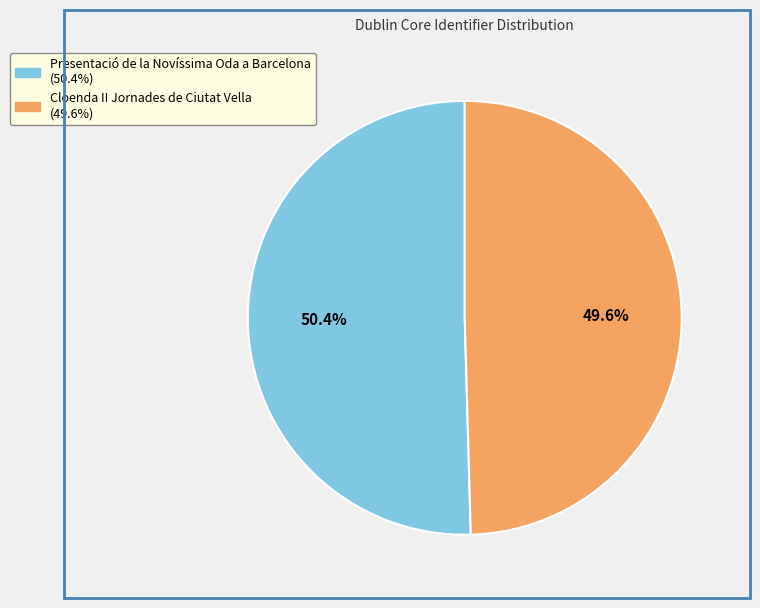

To the nearest percent, what portion does Cloenda II Jornades de Ciutat Vella represent?

50%